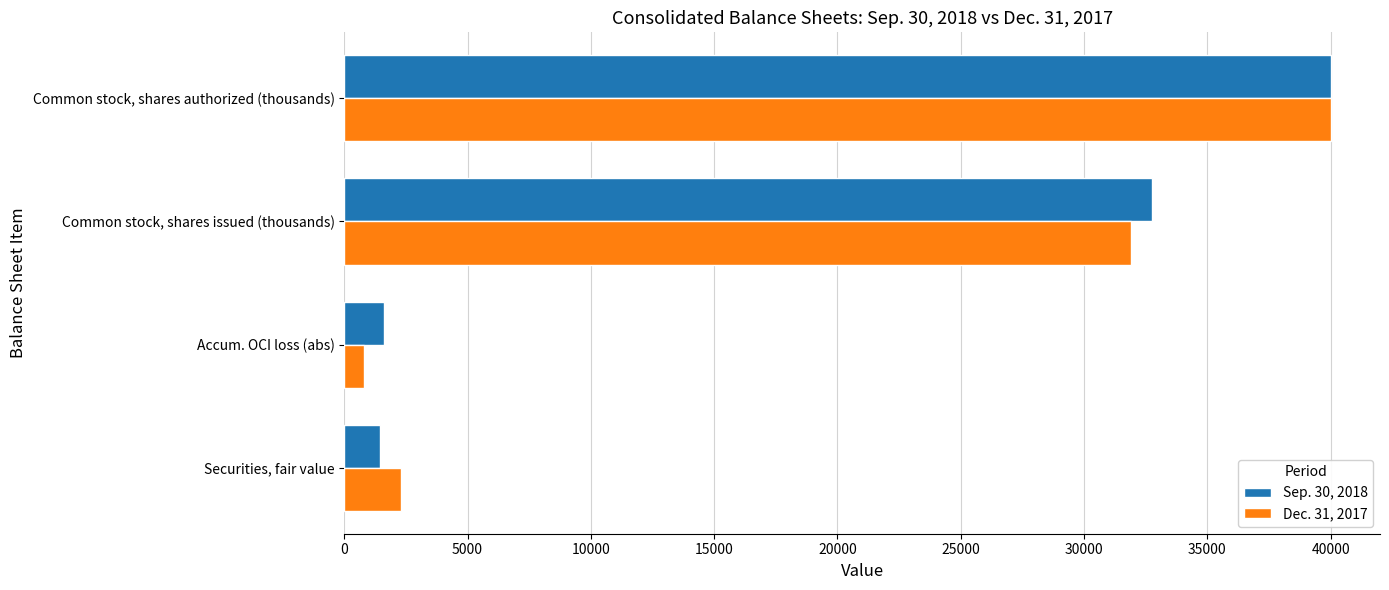

What is the minimum value for Dec. 31, 2017?

795.0